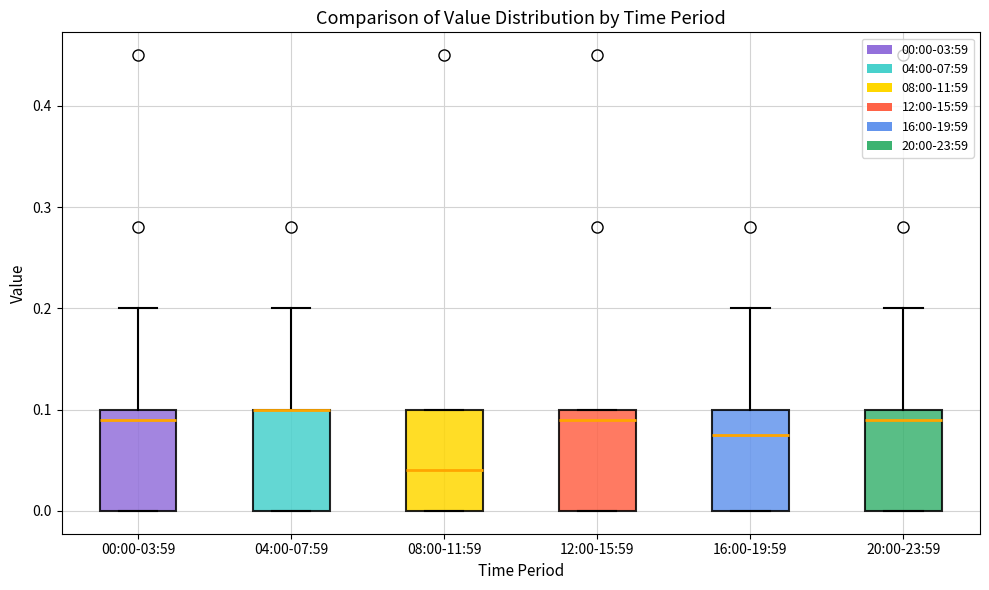

Reading left to right, read every box against the y-axis: the position of its median line, the range the box covers, and the ends of its whiskers. The values are not printed on the chart, so give them approximately, as read against the axis.

00:00-03:59: median 0.09, box 0.00 to 0.10, whiskers 0.00 to 0.20
04:00-07:59: median 0.10 (drawn on the box's upper edge), box 0.00 to 0.10, whiskers 0.00 to 0.20
08:00-11:59: median 0.04, box 0.00 to 0.10, whiskers 0.00 to 0.10
12:00-15:59: median 0.09, box 0.00 to 0.10, whiskers 0.00 to 0.10
16:00-19:59: median 0.08, box 0.00 to 0.10, whiskers 0.00 to 0.20
20:00-23:59: median 0.09, box 0.00 to 0.10, whiskers 0.00 to 0.20